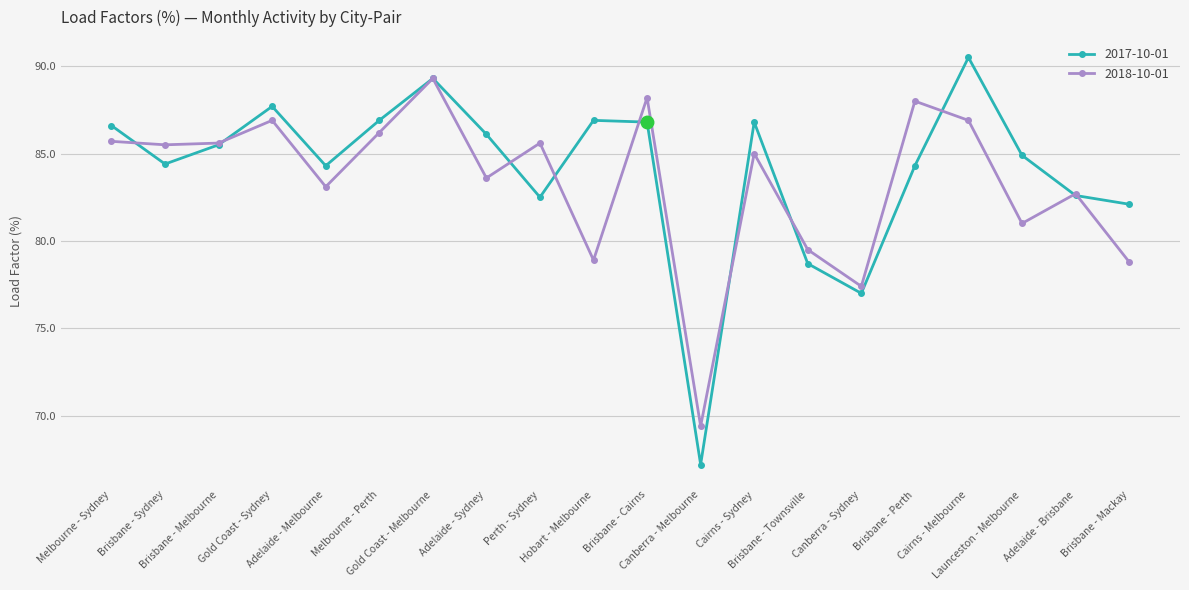

Rank the series by their maximum value, from highest to lowest.

2017-10-01, 2018-10-01